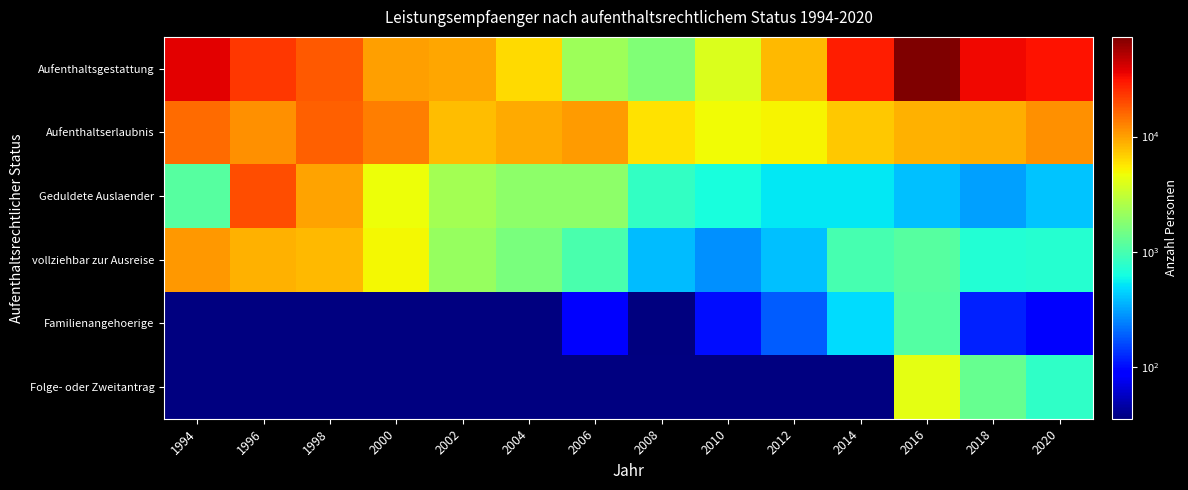

At how many categories does at least one series exceed 45774?

1